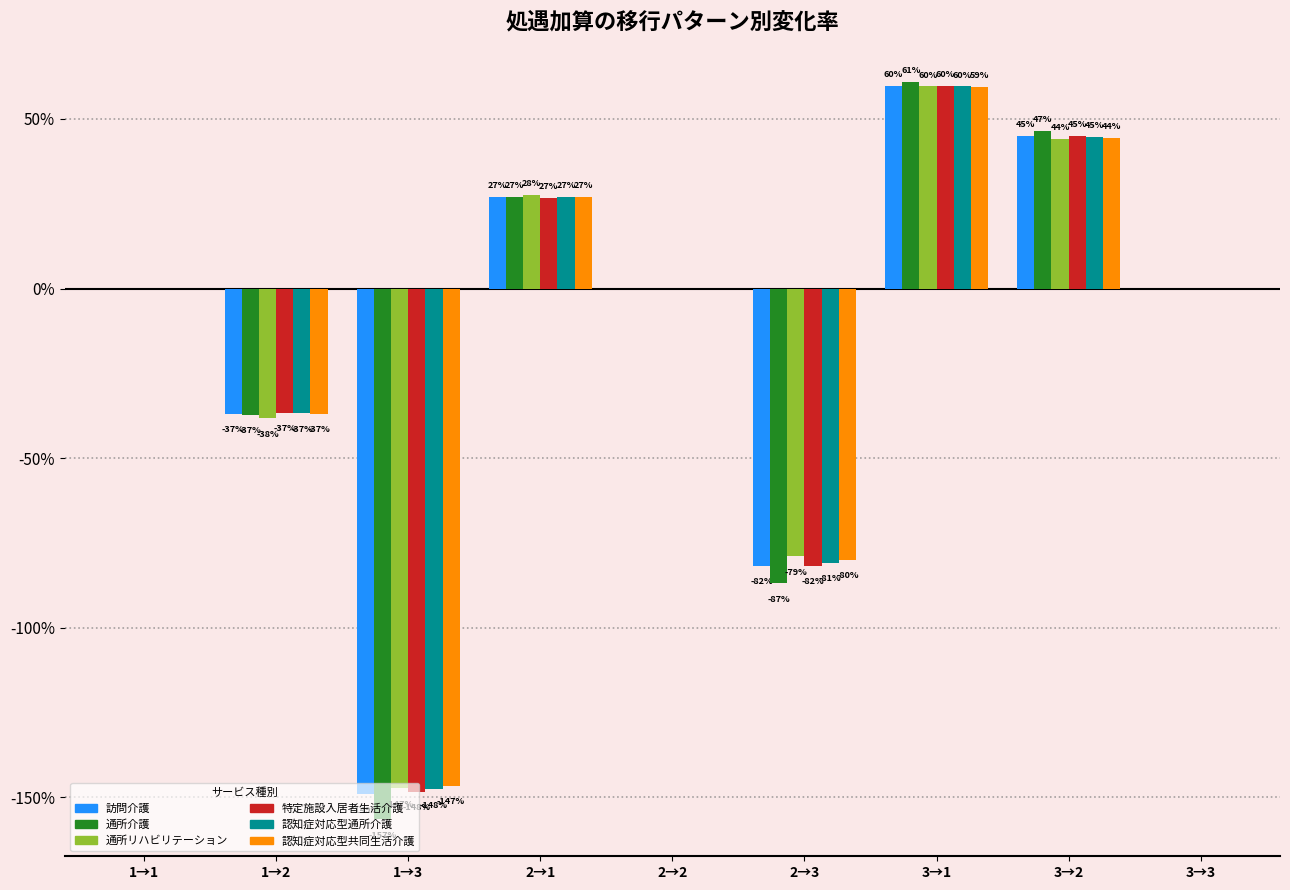

What are all the series names shown in the legend?

訪問介護, 通所介護, 通所リハビリテーション, 特定施設入居者生活介護, 認知症対応型通所介護, 認知症対応型共同生活介護